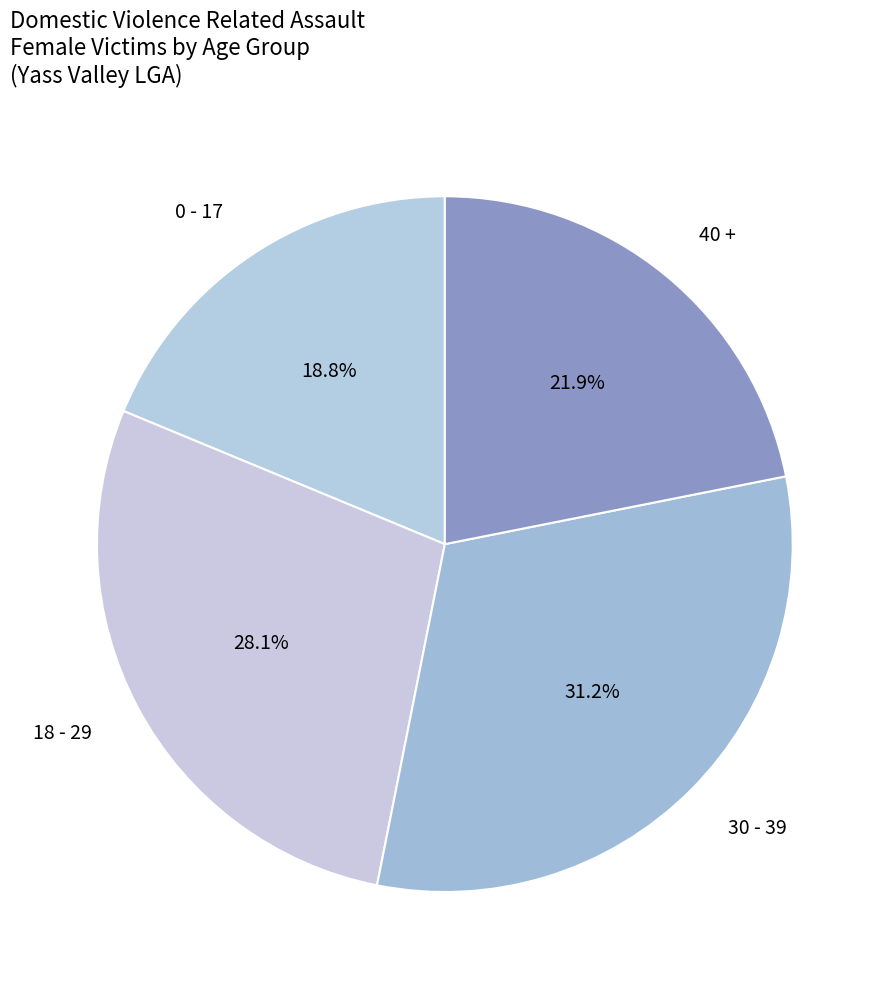

Does 0 - 17 represent more than half of the total?

No